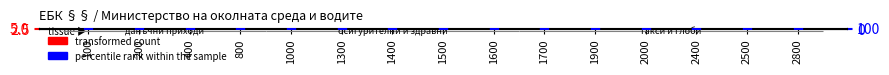

At how many categories does at least one series exceed 5?

15